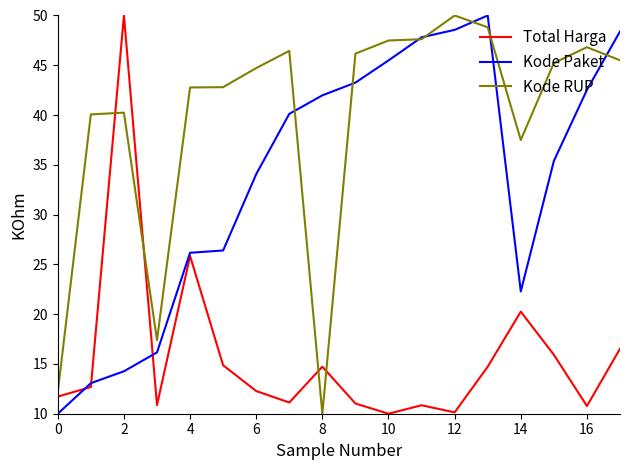

What is the minimum value for Total Harga?

10.0